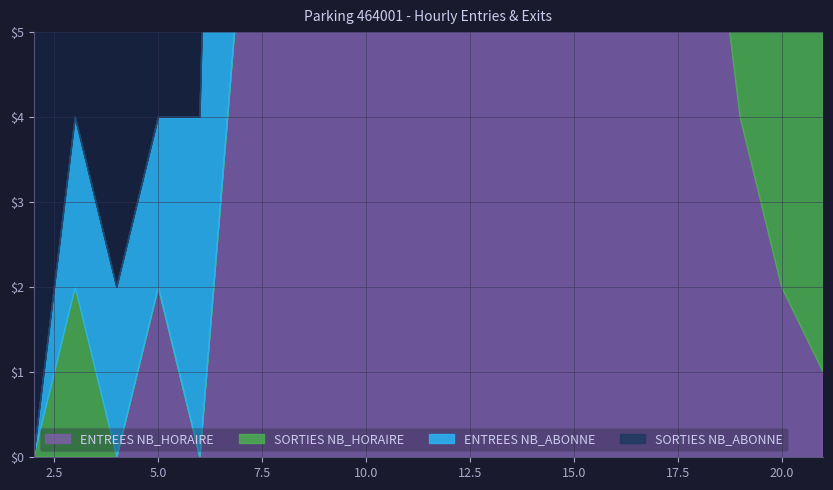

Where does the SORTIES NB_HORAIRE series first go above 9?

13